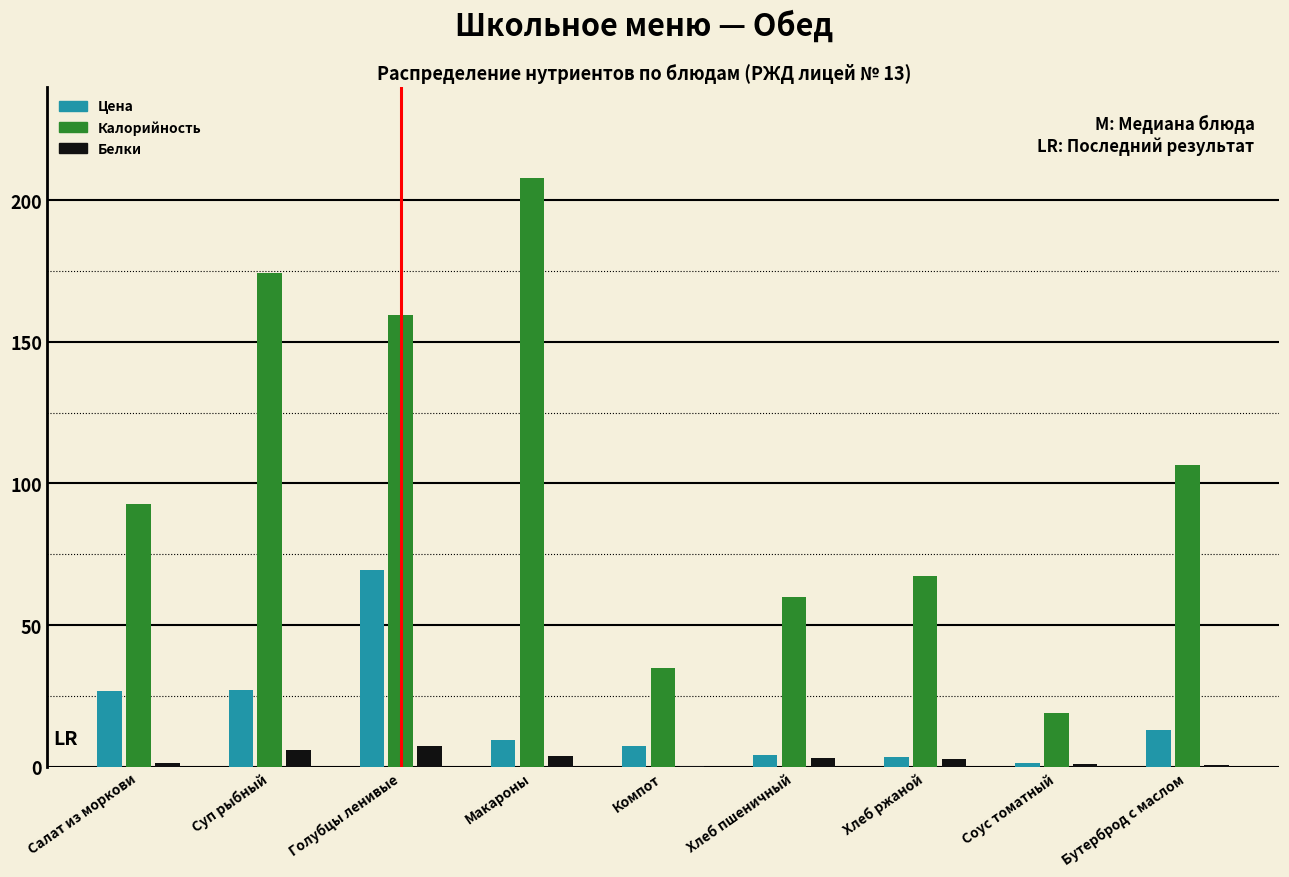

At which label does Калорийность reach its peak?

Макароны